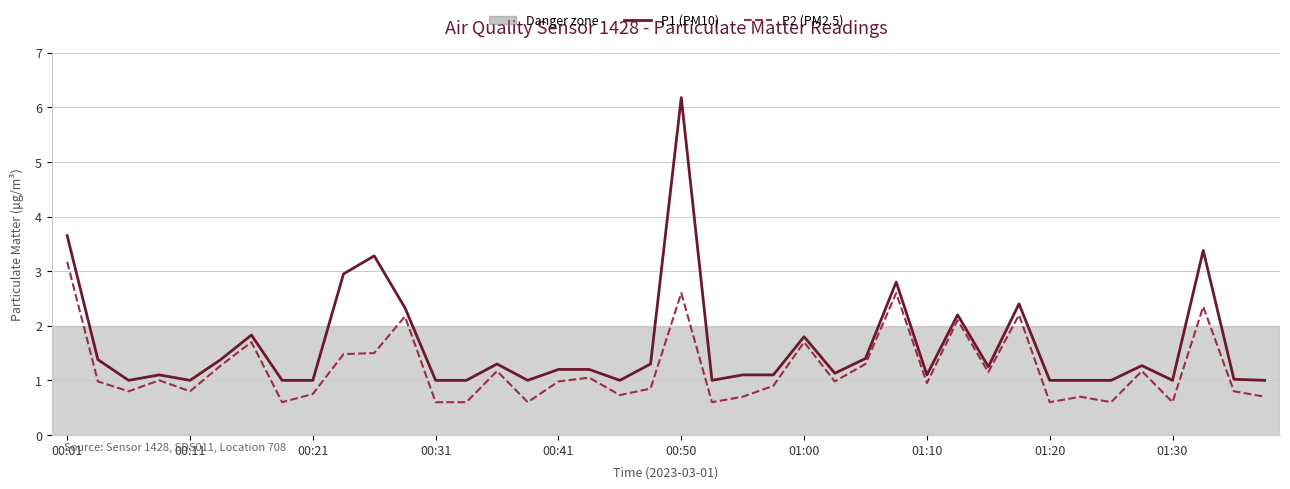

Rank the series by their maximum value, from highest to lowest.

P1 (PM10), P2 (PM2.5)